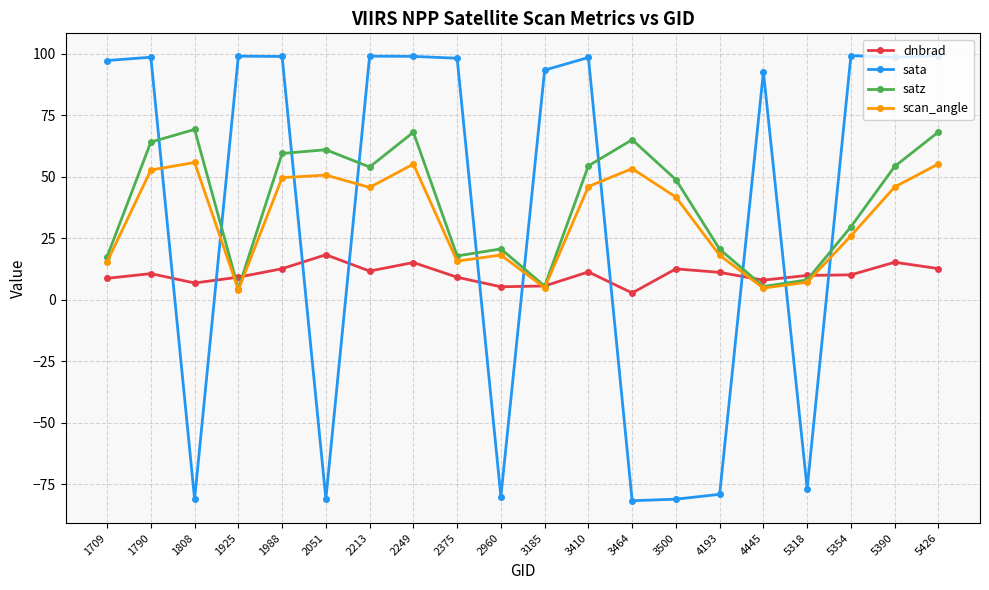

In satz, how many points are higher than both neighbors (excluding endpoints)?

5